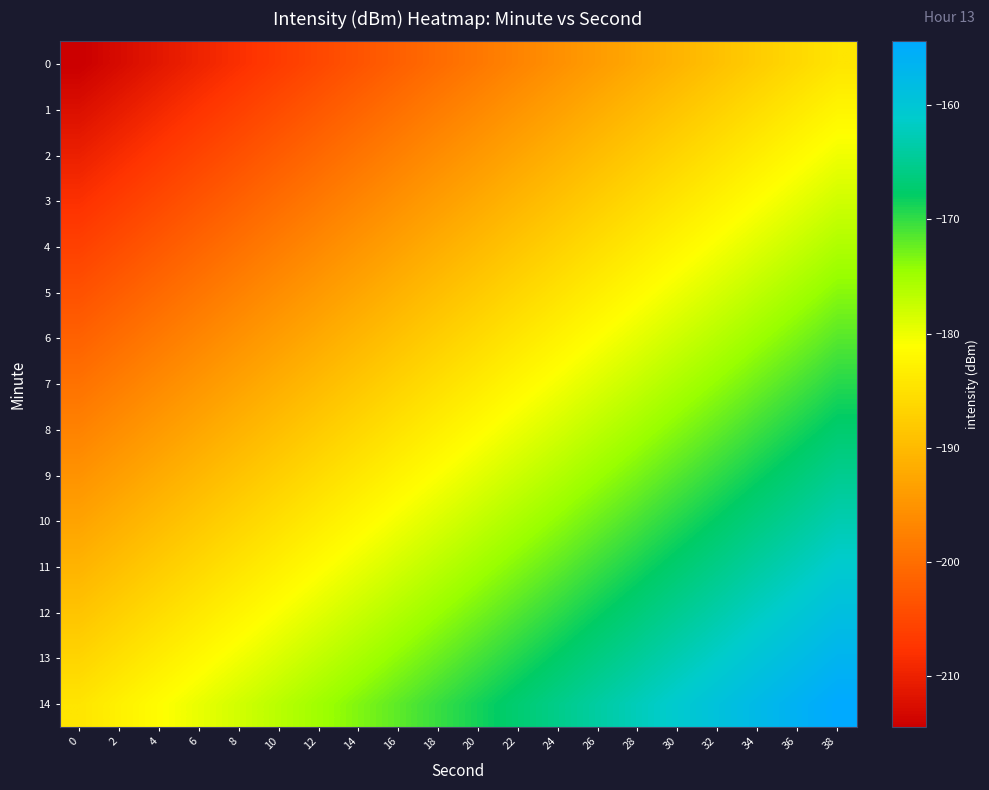

Which has a higher value, 0 or 34?

34